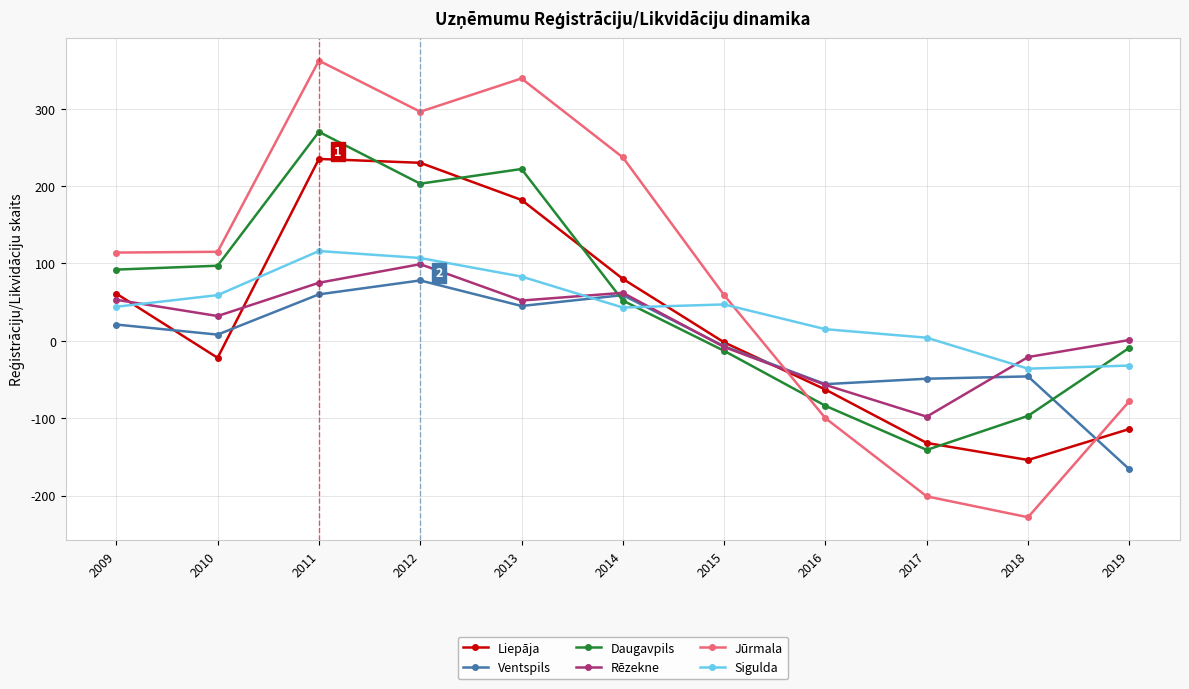

What is the difference between the Rēzekne values at 2017 and 2014?

160